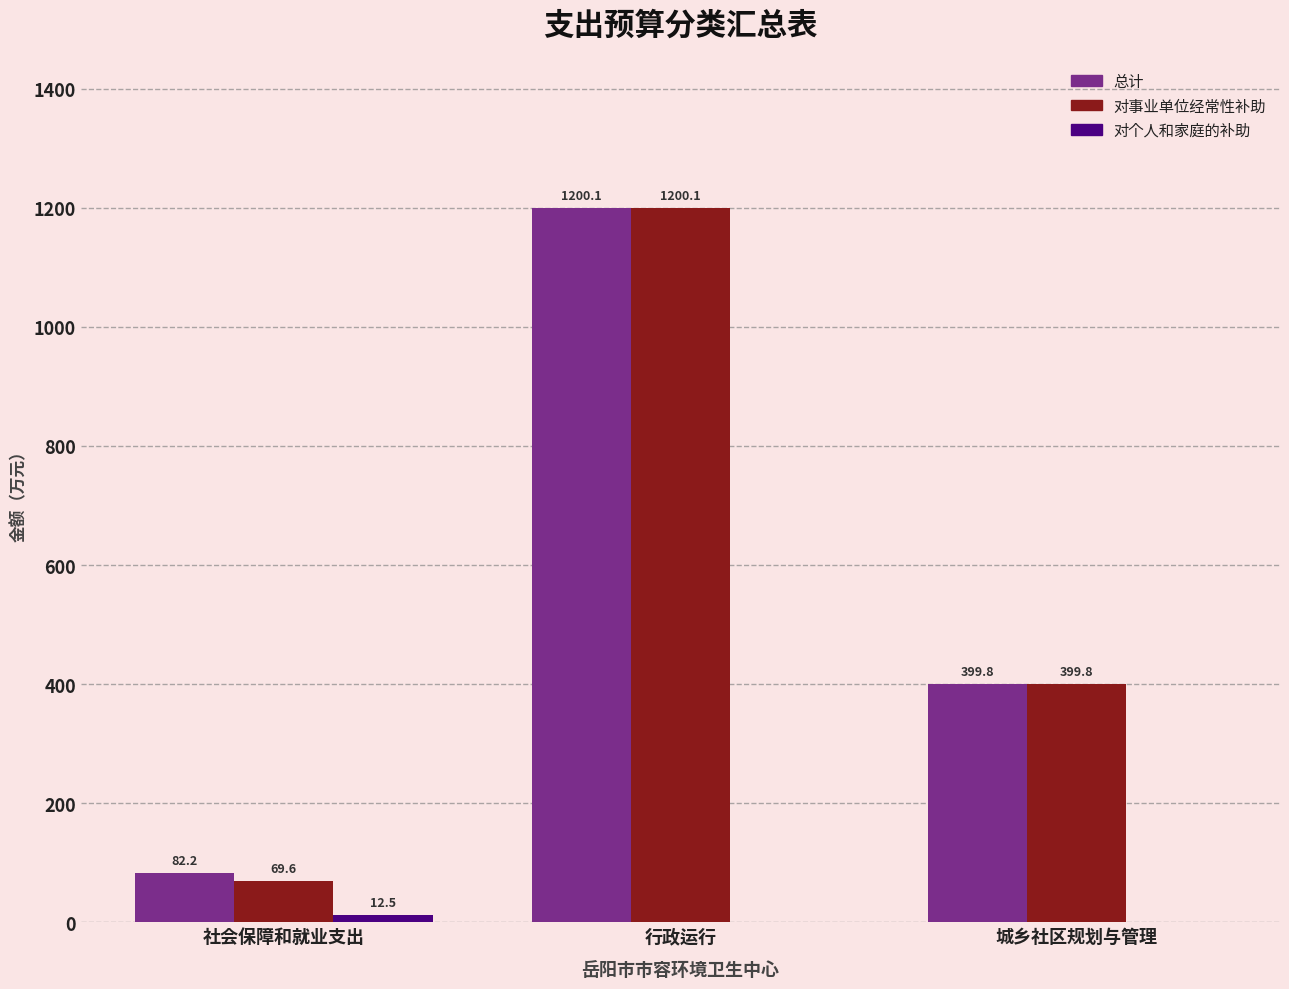

What is the sum of all 总计 values?

1682.1